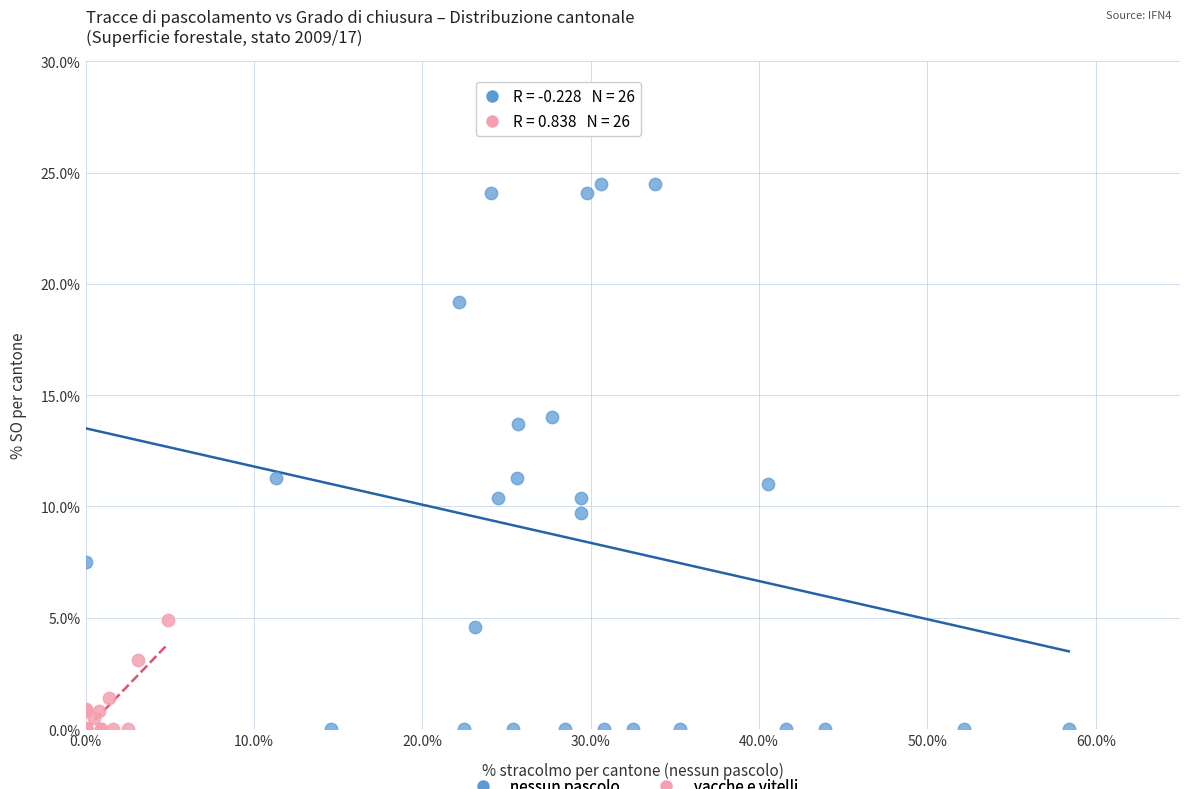

Which series contains the highest Y value?

nessun pascolo